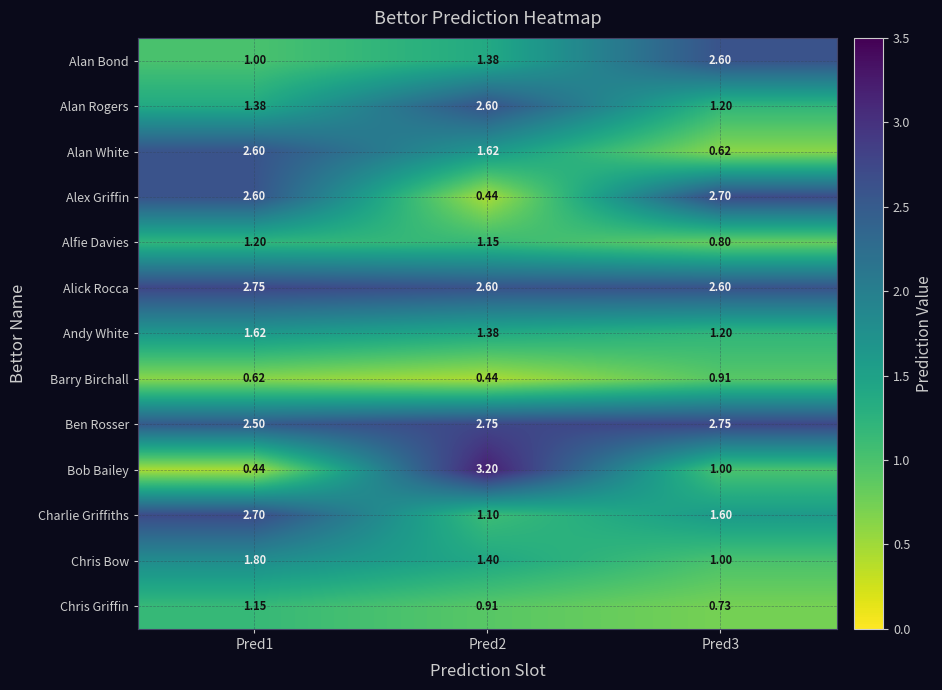

Is the value of Chris Bow at Pred3 greater than the value of Charlie Griffiths at Pred1?

No